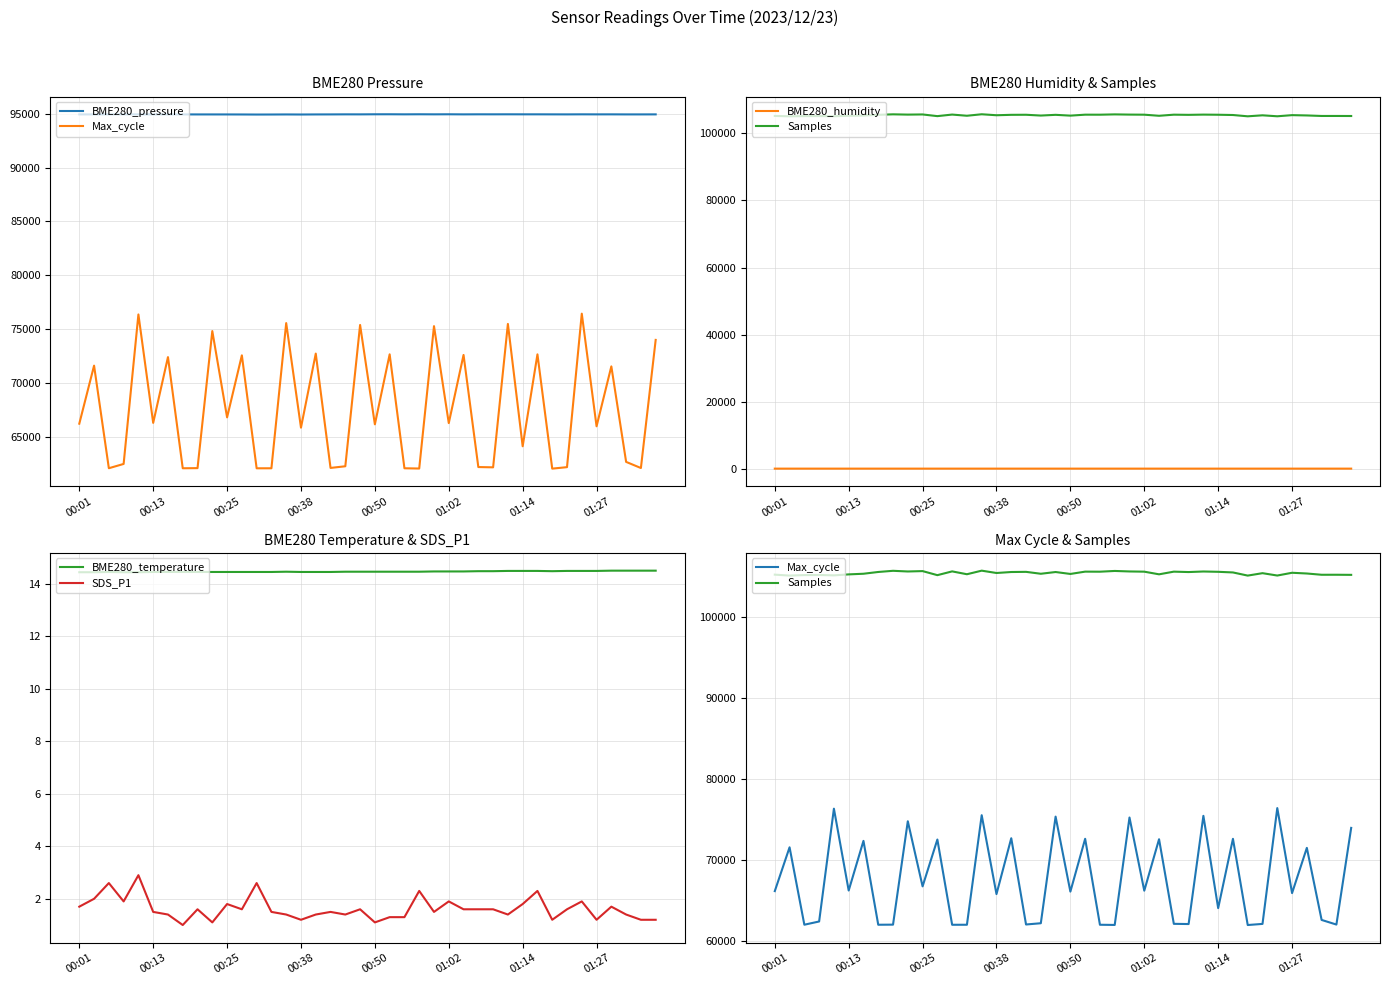

What is the approximate value of BME280_temperature at 31?

14.5